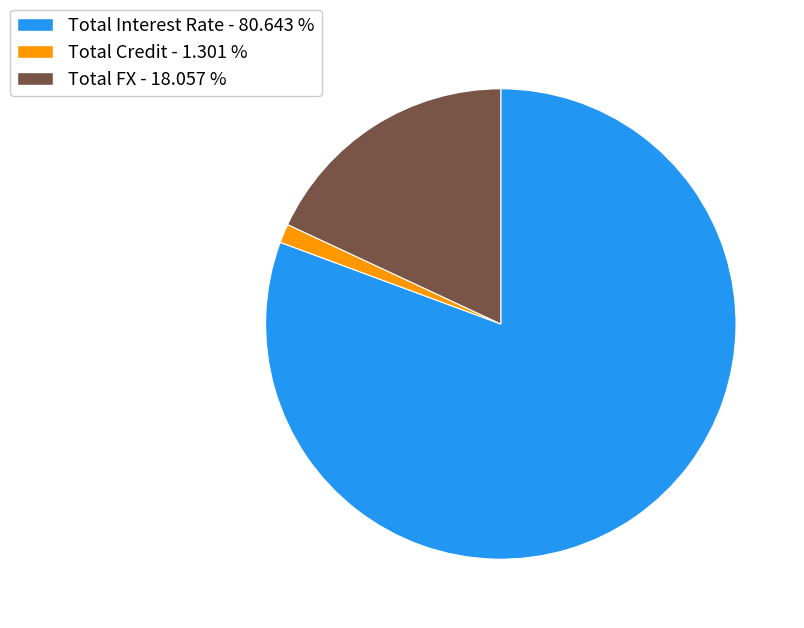

Is there a majority slice in this chart?

Yes